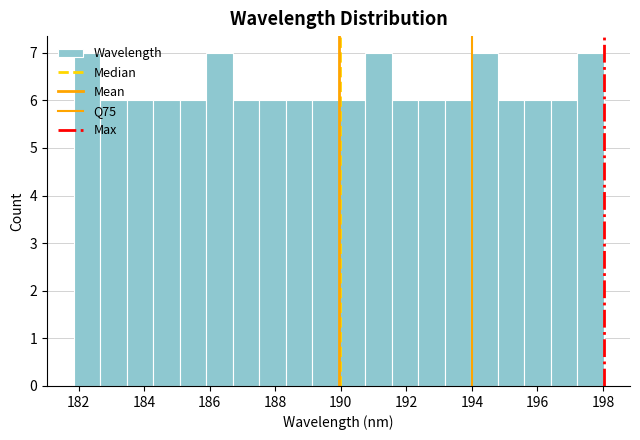

Reading left to right, list every bar in this chart as the range it spans on the x-axis followed by its height. Neither the bar edges nor the heights are printed on the chart, so give them approximately, as read against the axes.

181.8 to 182.6: 7
182.6 to 183.4: 6
183.4 to 184.2: 6
184.2 to 185.0: 6
185.0 to 185.8: 6
185.8 to 186.6: 7
186.6 to 187.6: 6
187.6 to 188.4: 6
188.4 to 189.2: 6
189.2 to 190.0: 6
190.0 to 190.8: 6
190.8 to 191.6: 7
191.6 to 192.4: 6
192.4 to 193.2: 6
193.2 to 194.0: 6
194.0 to 194.8: 7
194.8 to 195.6: 6
195.6 to 196.4: 6
196.4 to 197.2: 6
197.2 to 198.0: 7